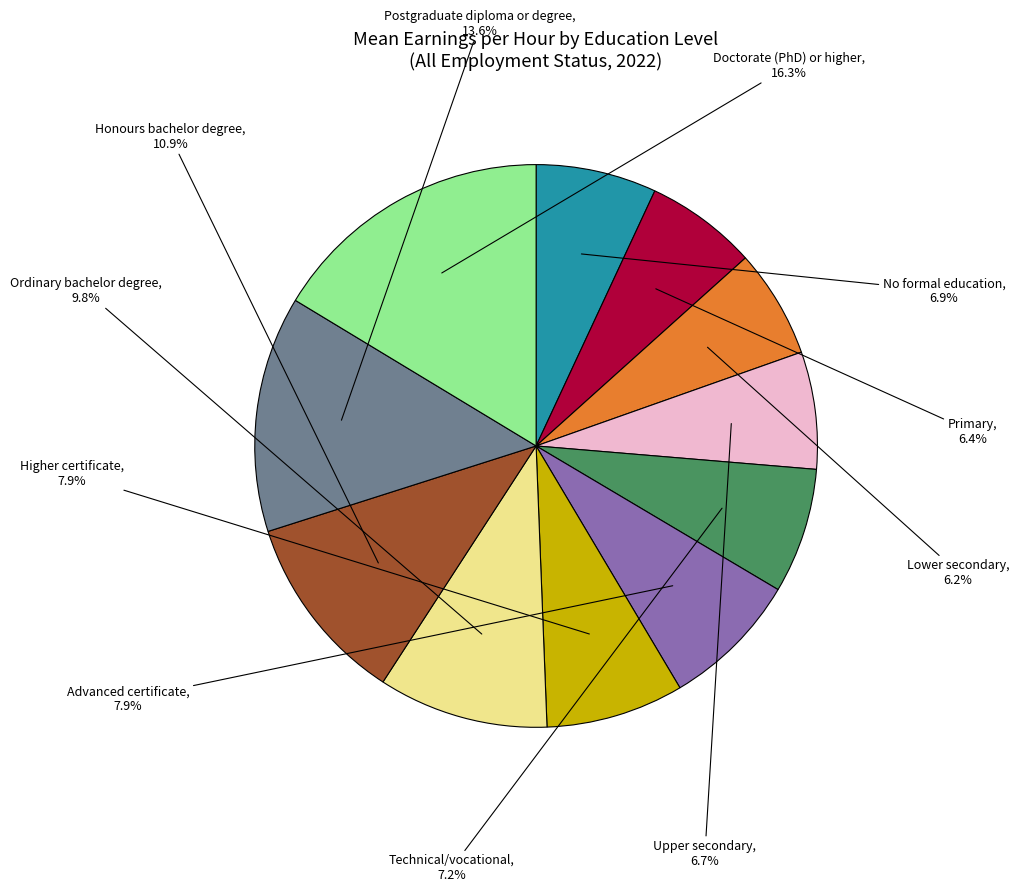

Is there a majority slice in this chart?

No